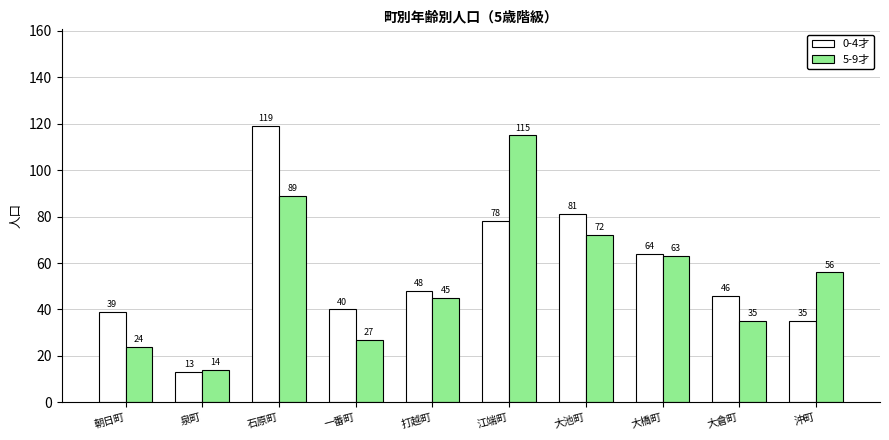

How many data points in 0-4才 are less than 48?

5